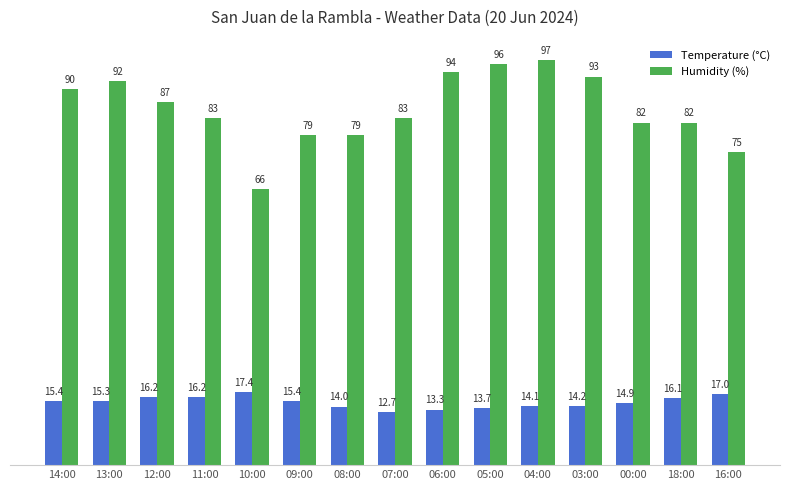

What is the label of the 1st bar from the right?

16:00